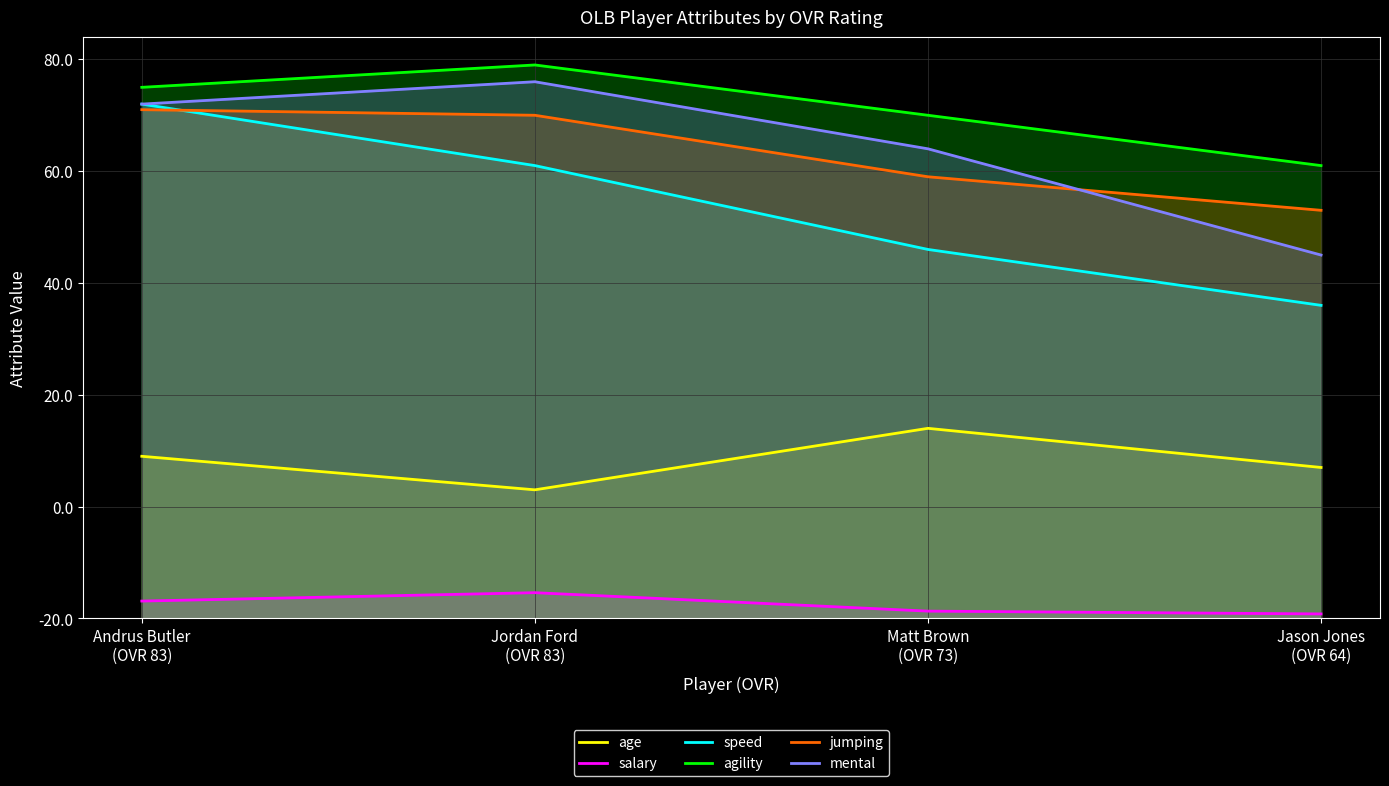

Does the chart display data point markers on the line(s)?

No